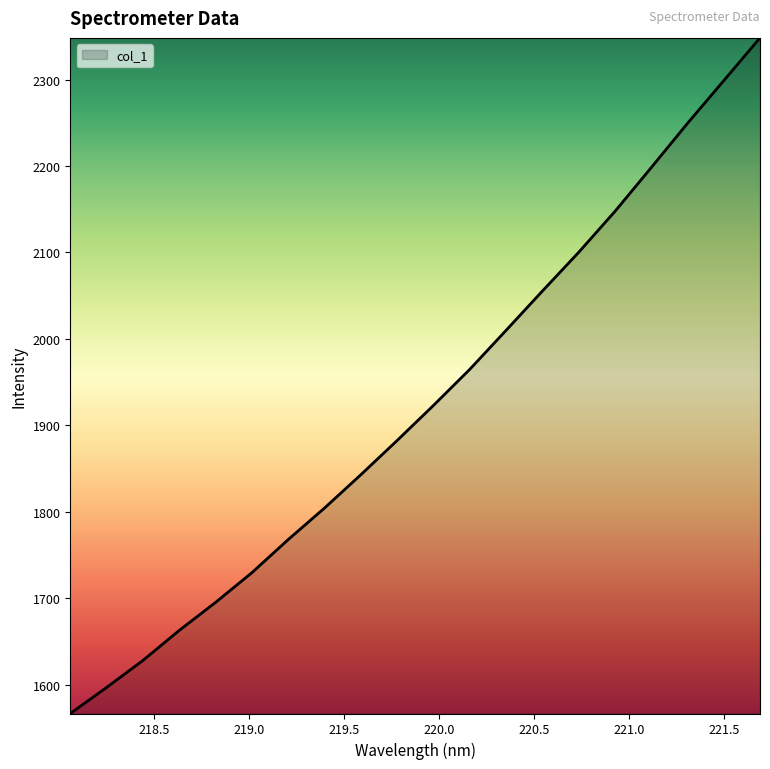

What is the difference between the maximum and minimum values?

781.6